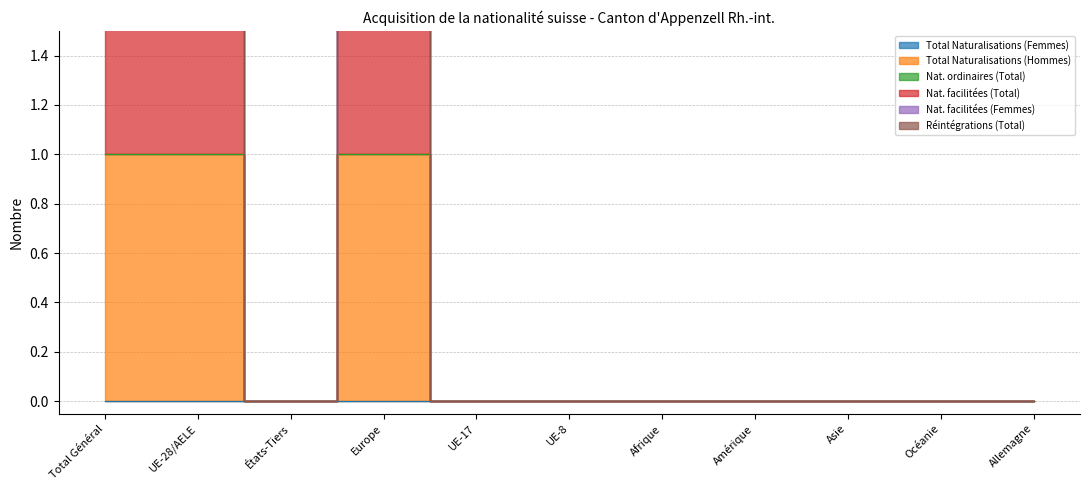

The value of Nat. facilitées (Total) at UE-8 is 0. True or false?

True